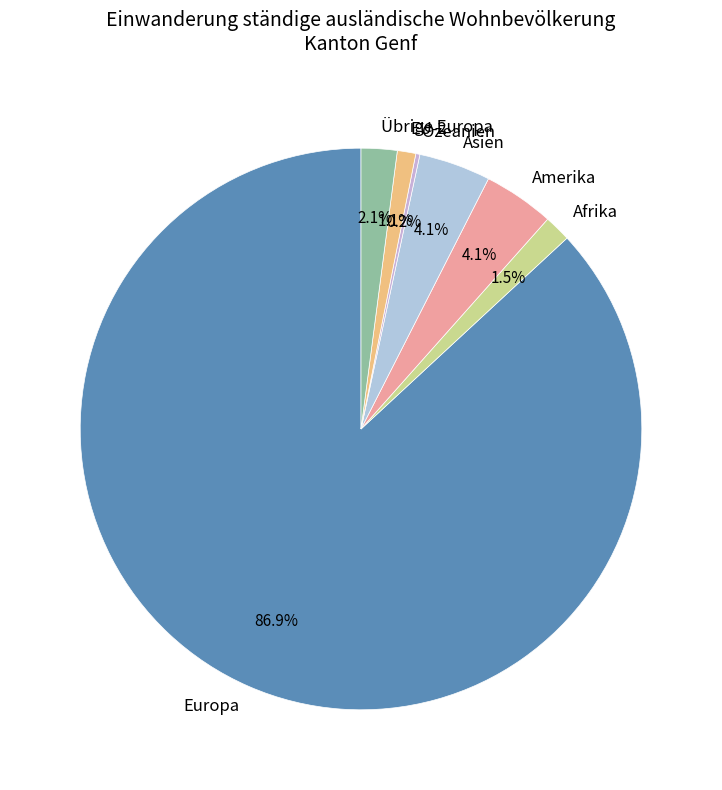

To the nearest percent, what is the difference between the largest and smallest slice percentages?

87%